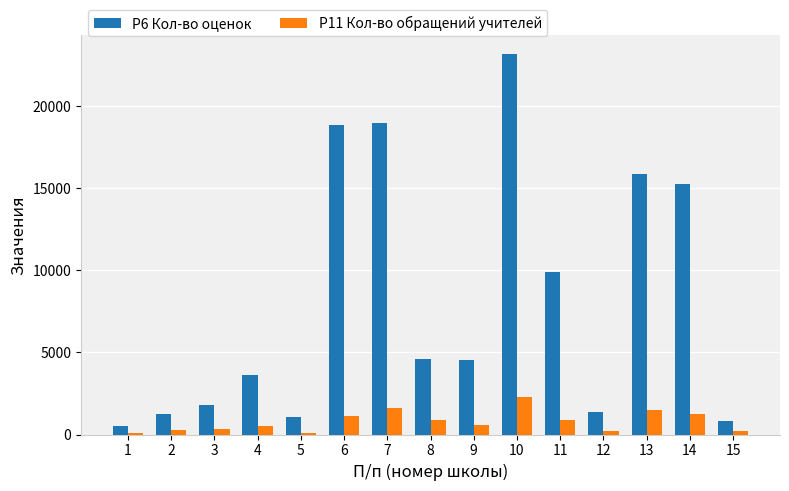

What is the value of the P6 Кол-во оценок bar at the 5th from the left?

1069